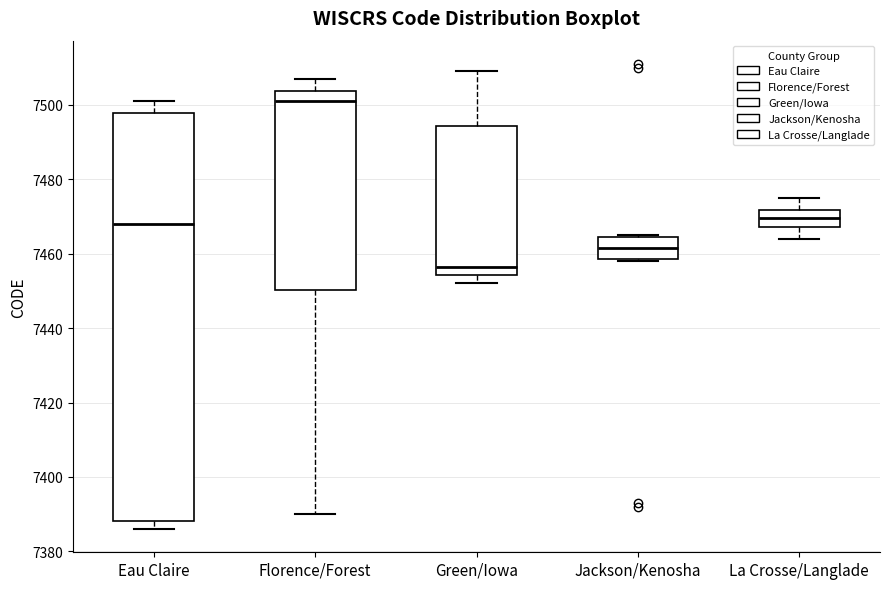

Where does the lower whisker of the box for Florence/Forest end on the y-axis? The values are not printed on the chart, so give them approximately, as read against the axis.

7390